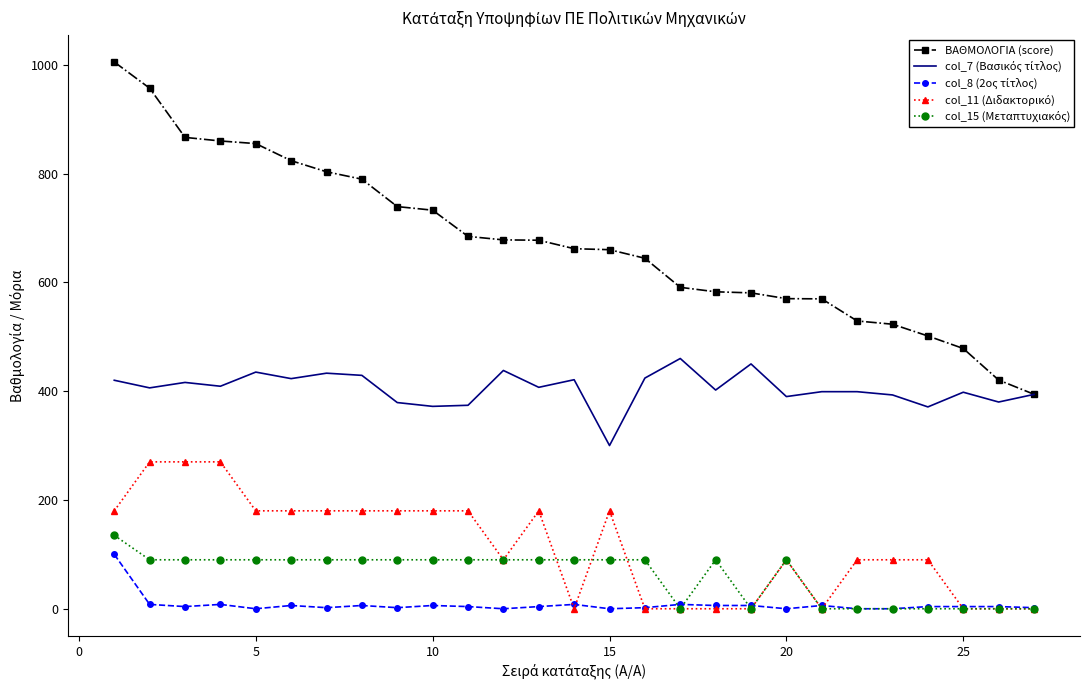

Which series has the widest spread of values?

ΒΑΘΜΟΛΟΓΙΑ (score)